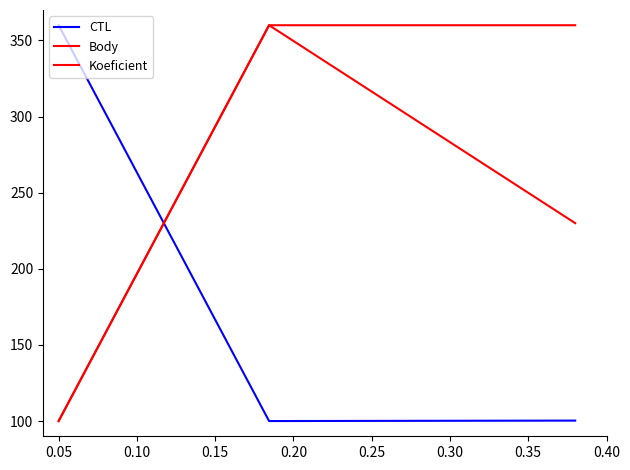

Reading left to right, transcribe all the data shown in this chart.

CTL: 360.0	100.0	100.3
Body: 100.0	360.0	230.0
Koeficient: 100.0	360.0	360.0